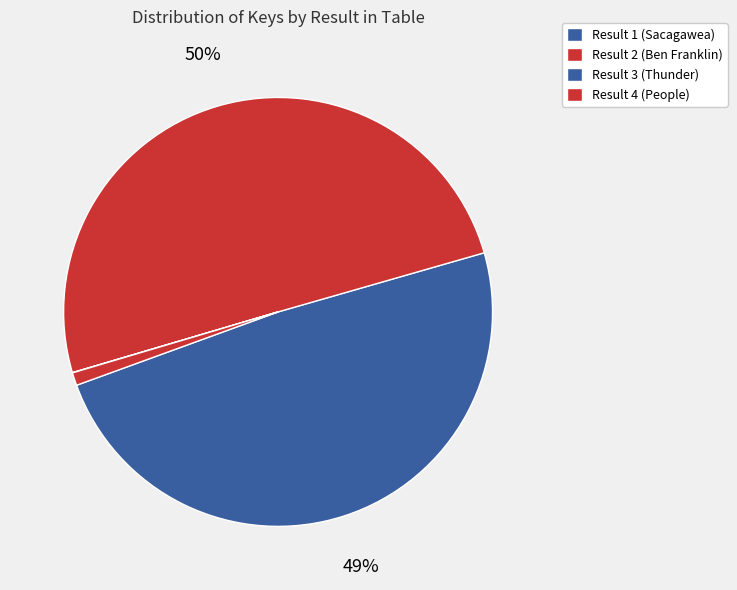

Which slice is the smallest?

3 - Thunder from the Clear Sky